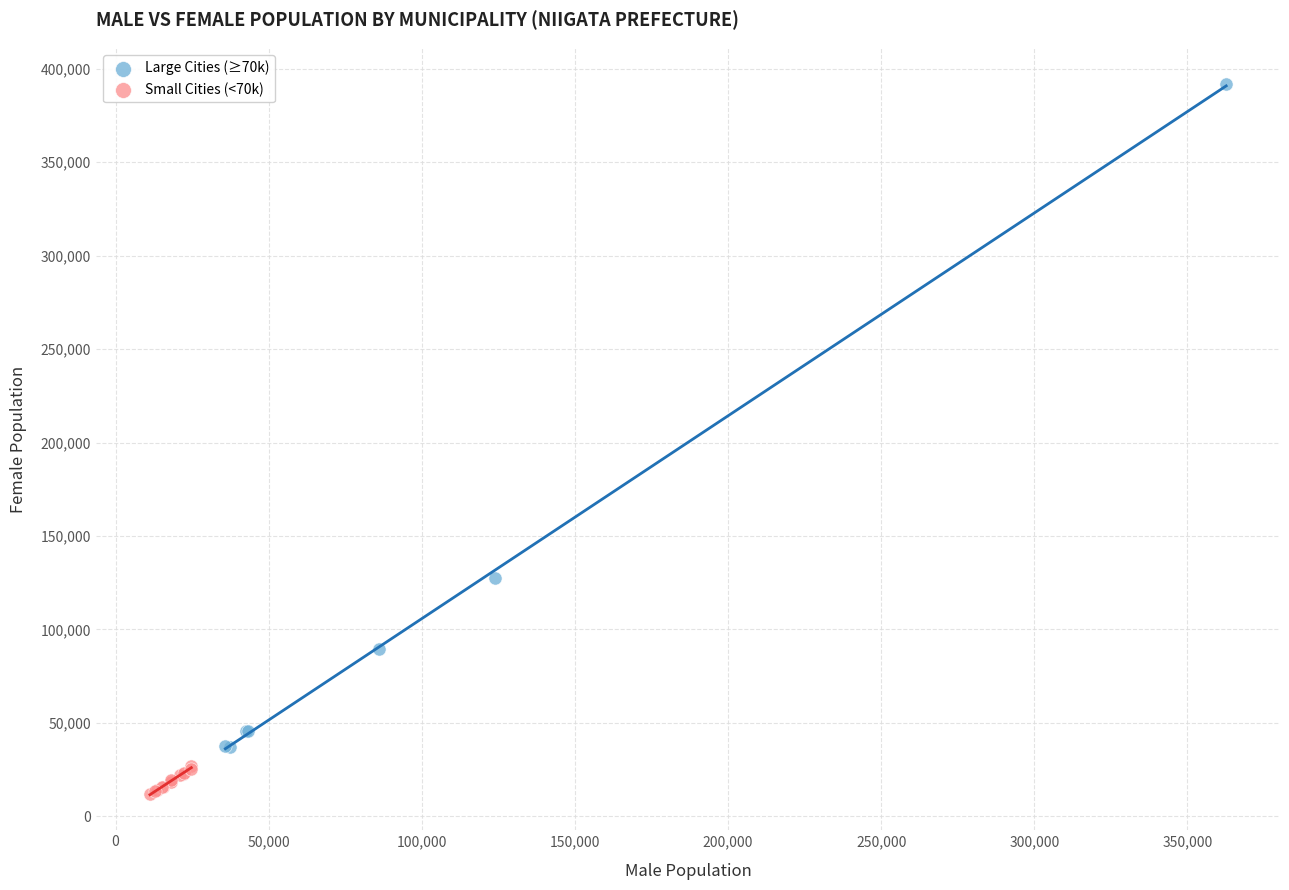

Which series has the widest spread of Y values?

Large Cities (≥70k)